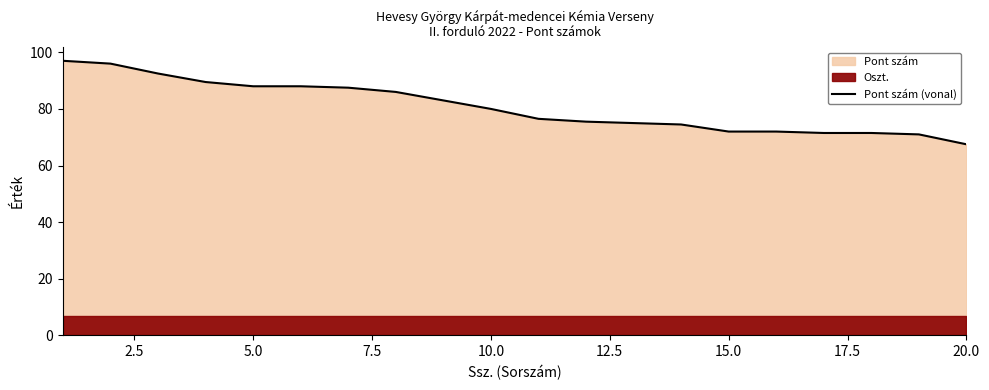

Is it true that Pont szám (vonal) equals 44.2 at 20.0?

False